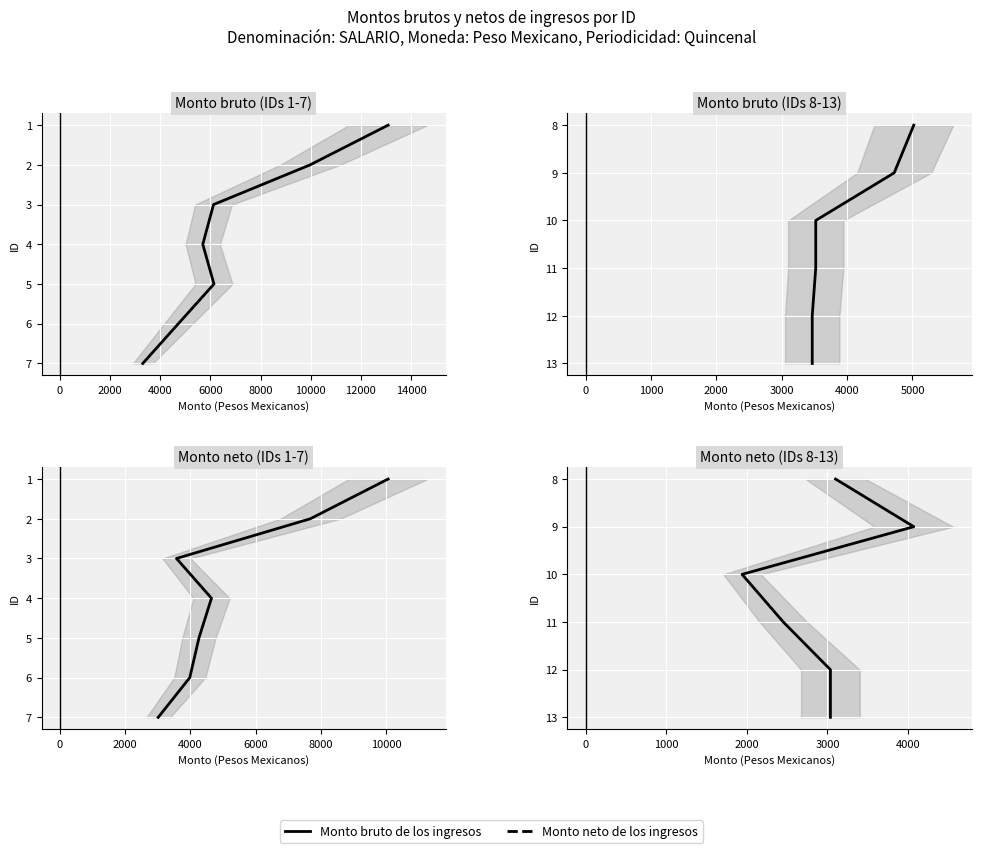

What is the label of the 3rd point from the right?

4000